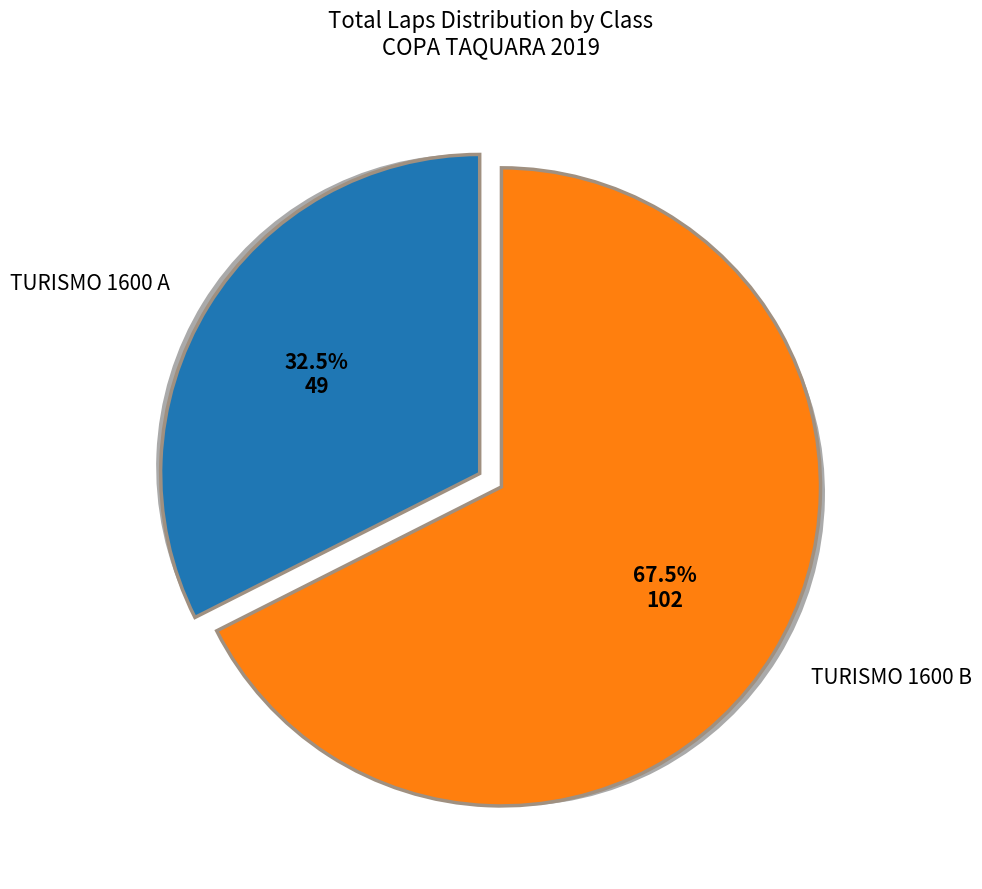

Combined, do TURISMO 1600 A and TURISMO 1600 B account for over 50%?

Yes